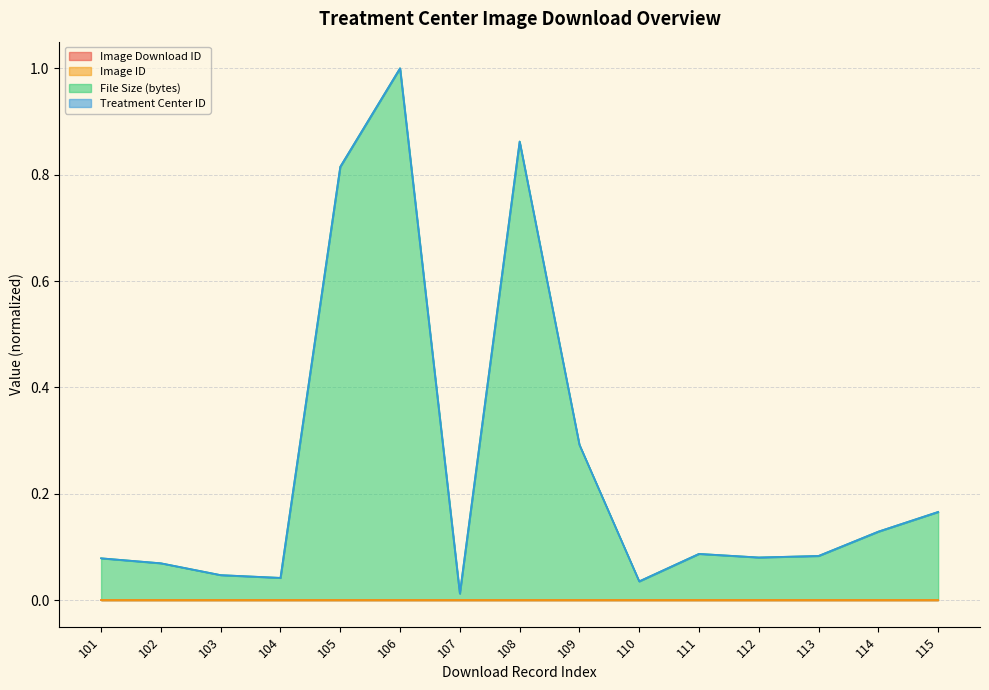

Rank the categories by File Size (bytes) value from highest to lowest.

106, 108, 105, 109, 115, 114, 111, 113, 112, 101, 102, 103, 104, 110, 107